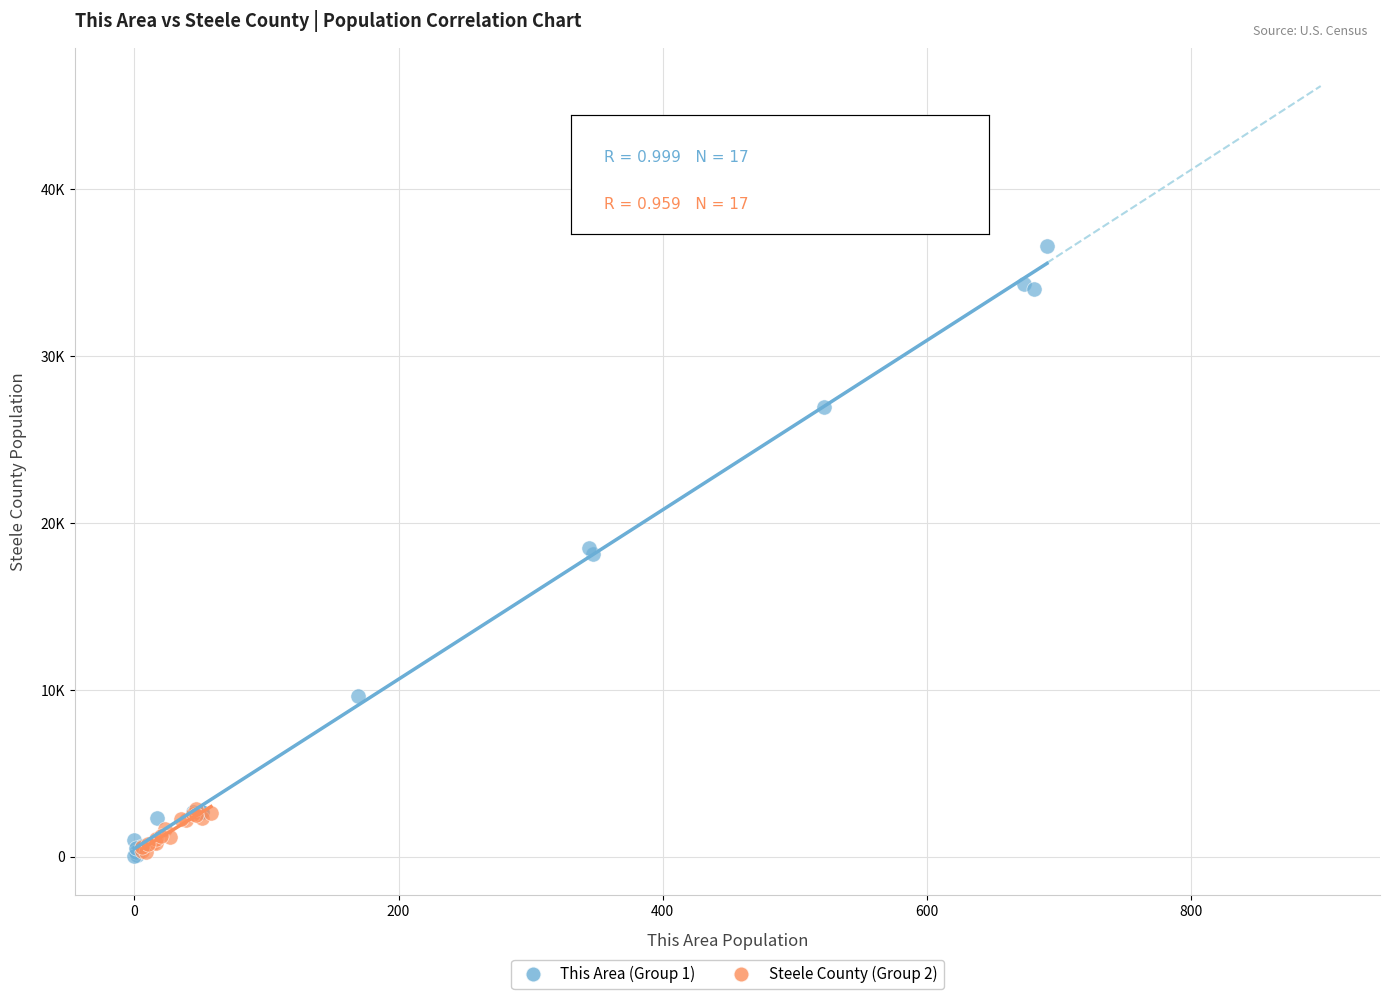

What are all the series names shown in the legend?

This Area (Group 1), Steele County (Group 2)